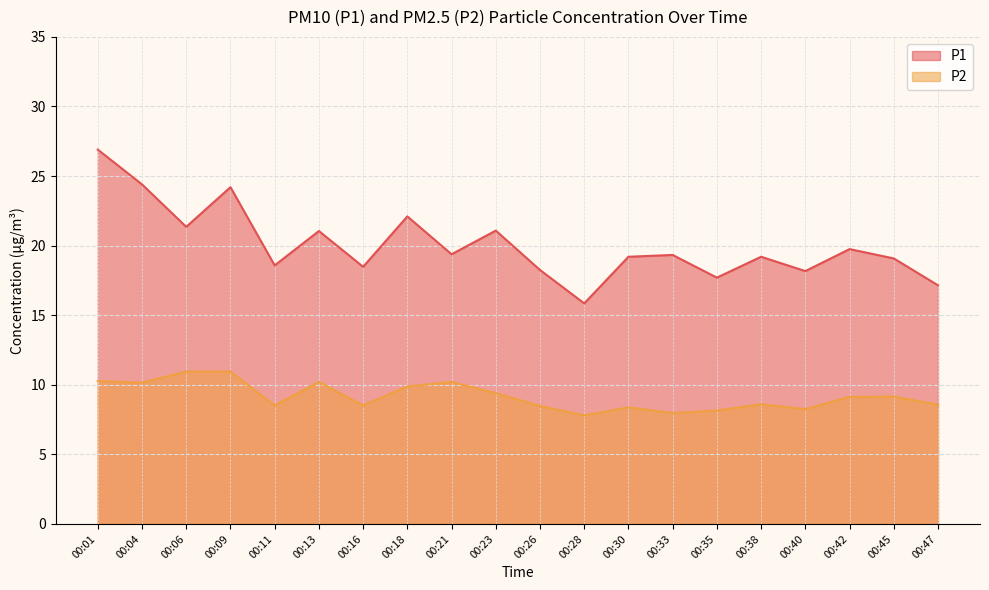

Reading left to right, what are all the values shown in this chart?

P1: 26.9	24.4	21.4	24.2	18.6	21.1	18.5	22.1	19.4	21.1	18.2	15.8	19.2	19.3	17.7	19.2	18.2	19.8	19.1	17.1
P2: 10.3	10.2	10.9	10.9	8.5	10.2	8.5	9.9	10.2	9.4	8.5	7.8	8.4	8.0	8.2	8.6	8.2	9.1	9.2	8.6